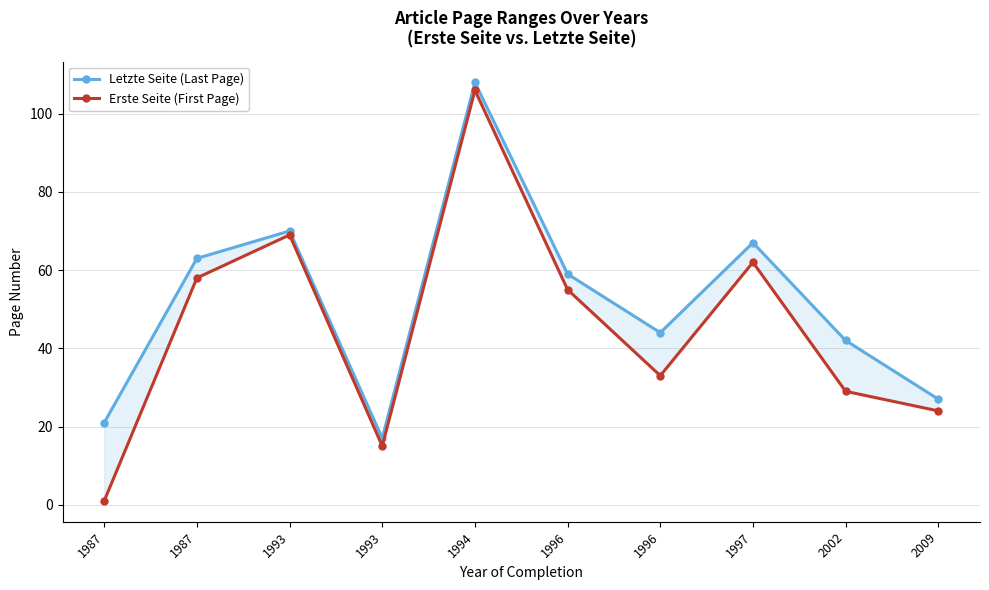

Which label corresponds to the smallest value in the chart?

1987